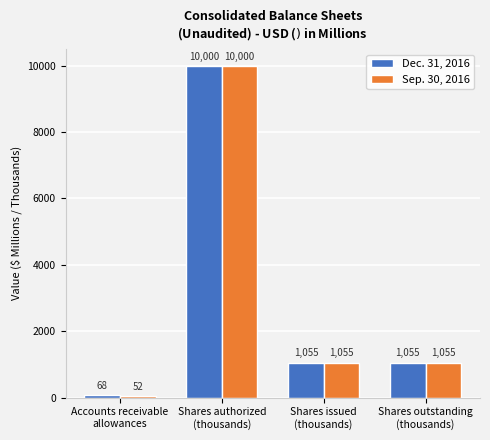

The value of Dec. 31, 2016 at Shares authorized
(thousands) is 10000. True or false?

True